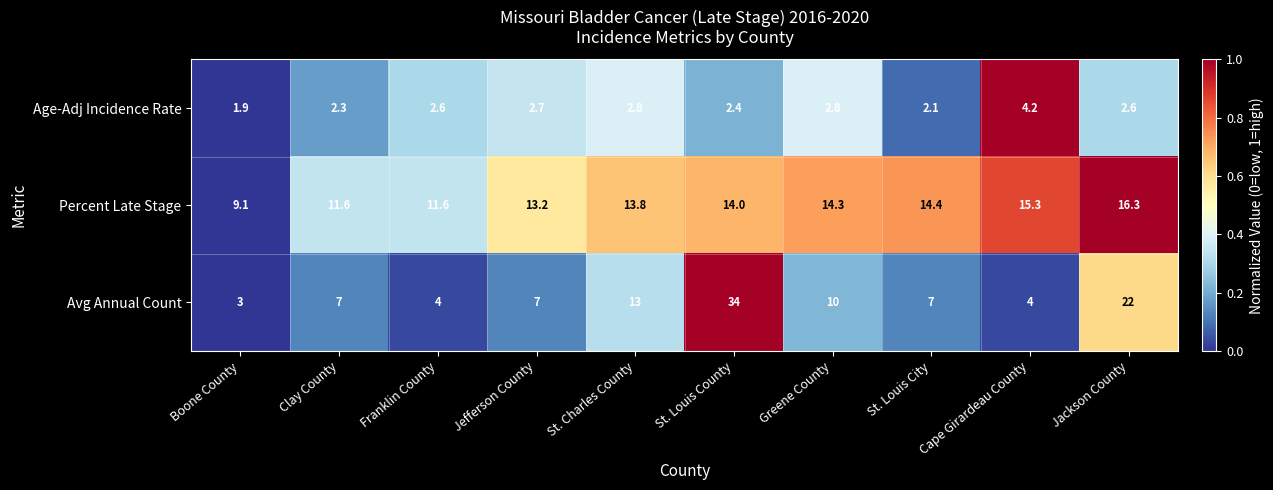

Count the number of categories in the chart.

10